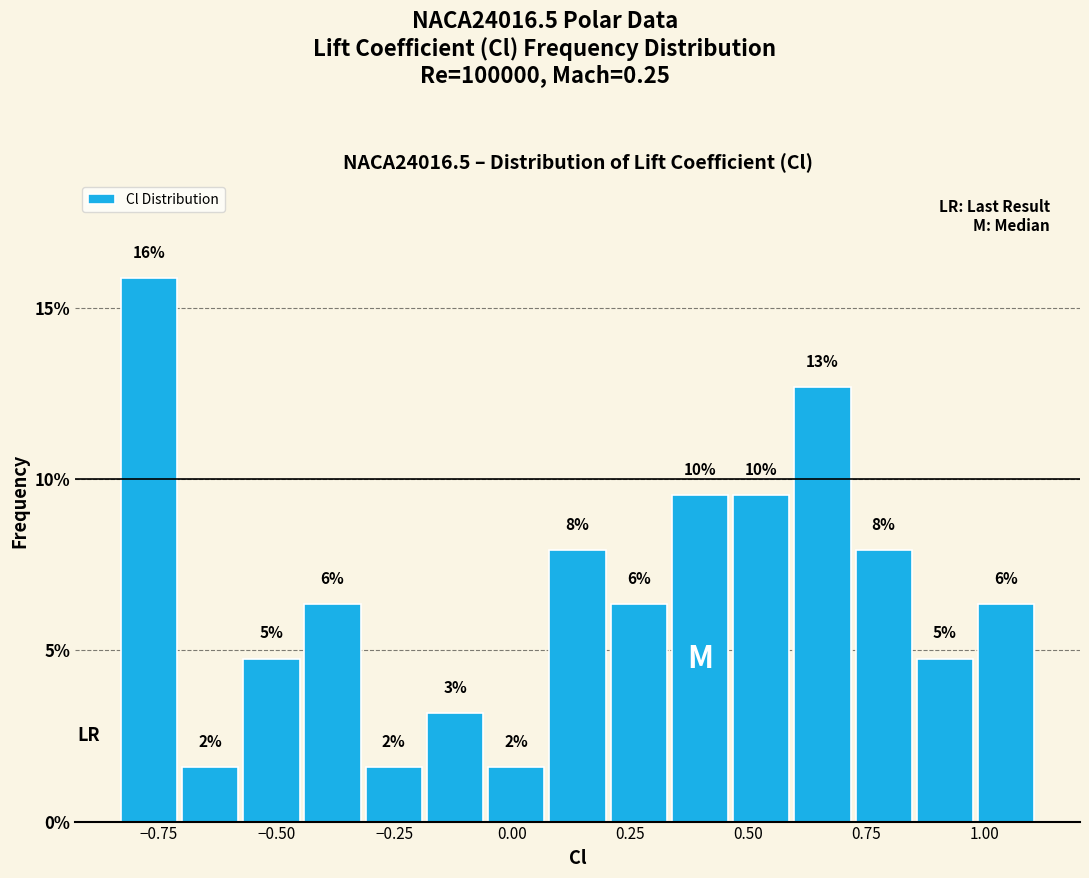

Around what value on the x-axis is the tallest bar? Give the approximate position of its centre, as read against the axis.

-0.75